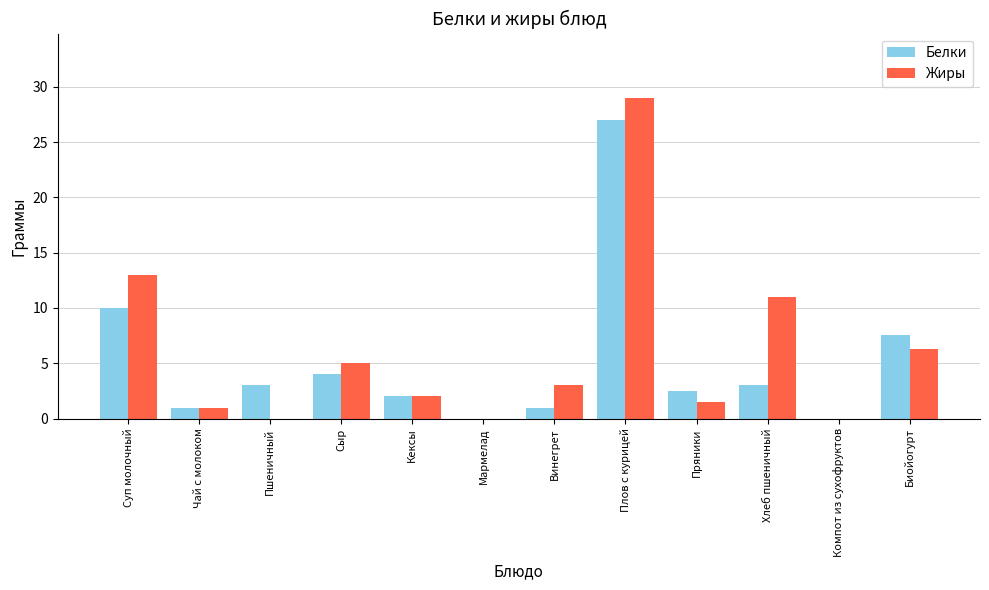

What is the maximum value shown in the chart?

29.0